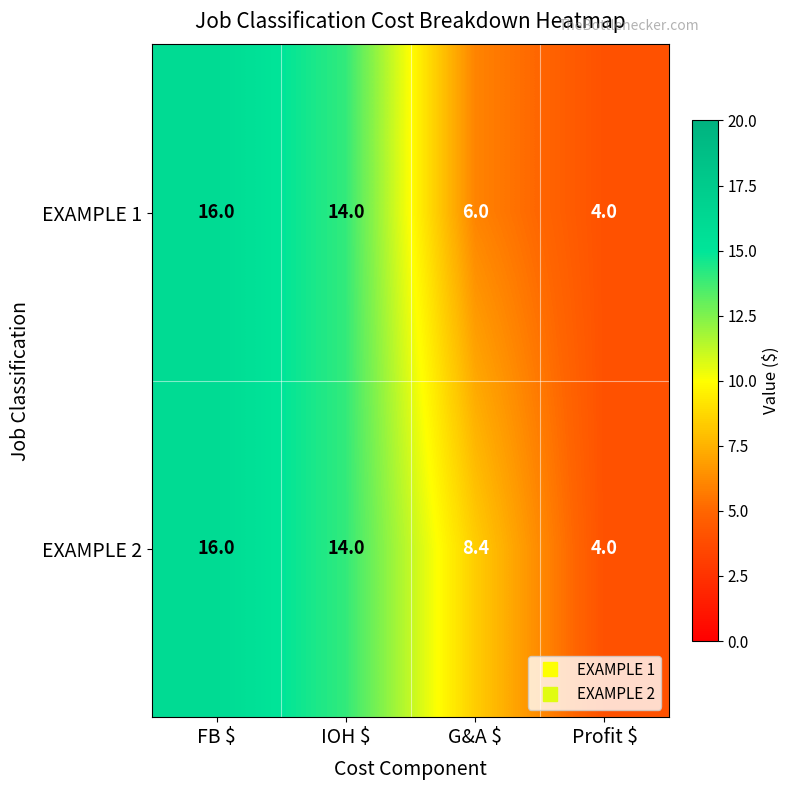

Count the number of categories in the chart.

4